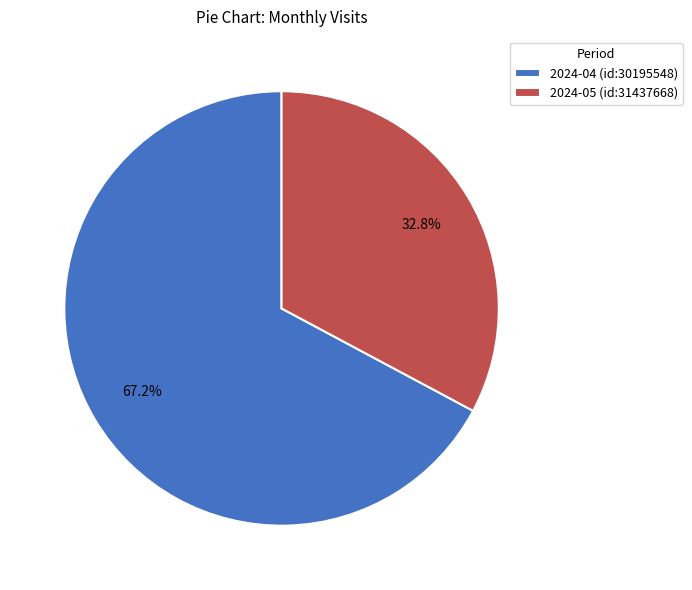

What percentage is the 2024-05 (id:31437668) slice, to the nearest percent?

33%